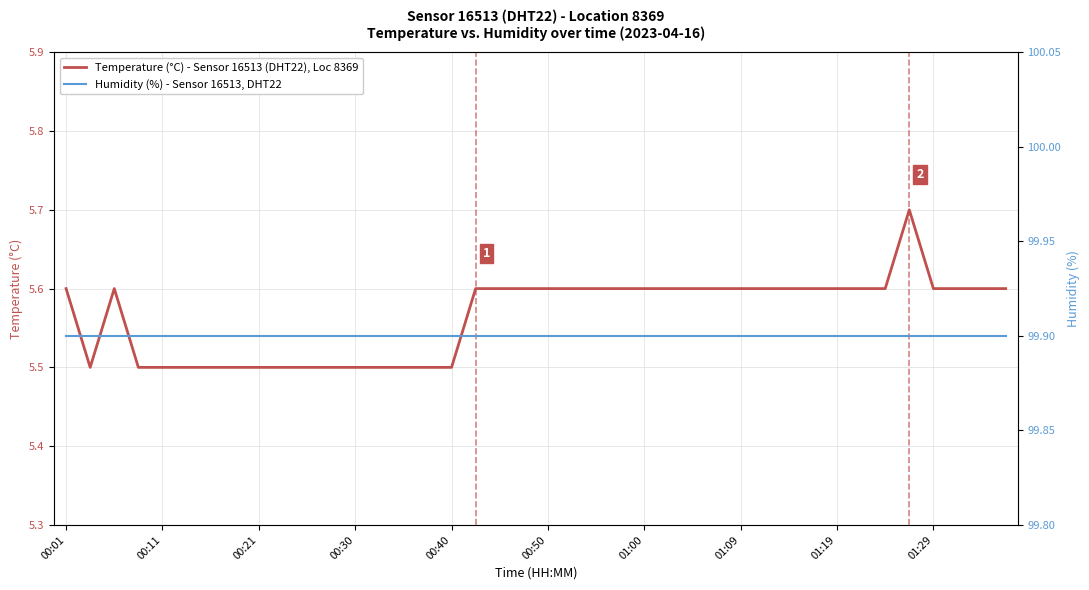

Does the chart have visible grid lines?

Yes